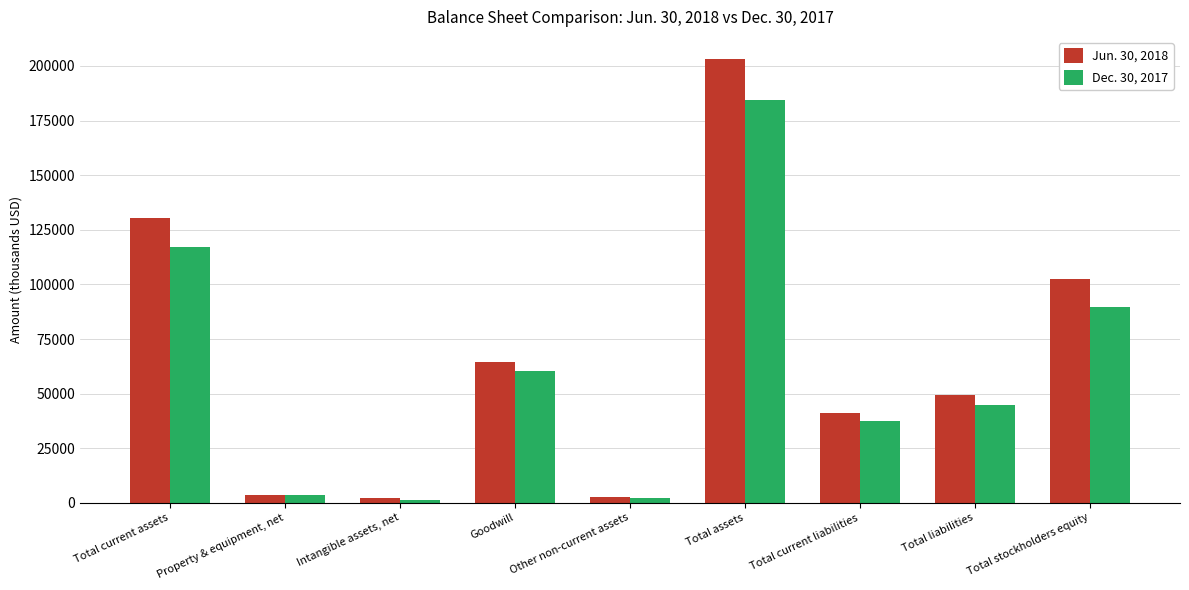

The Jun. 30, 2018 series shows 64603 at Goodwill. True or false?

True